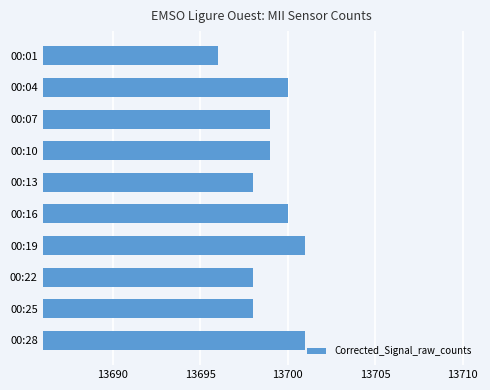

What is the difference between the maximum and second lowest values?

3